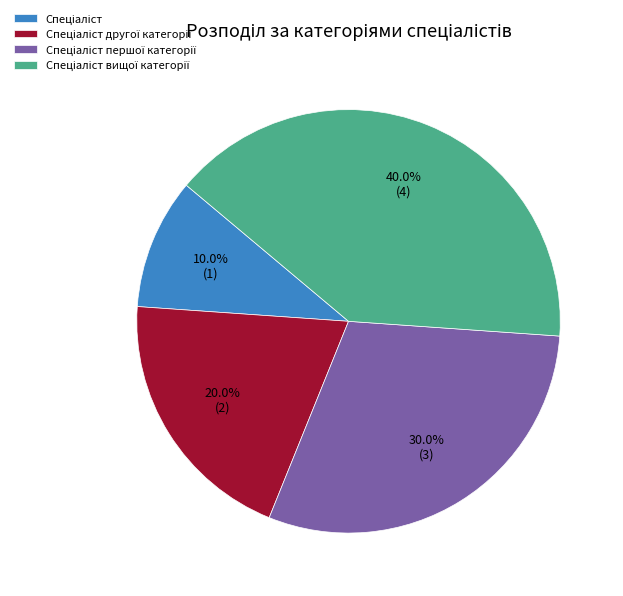

Does any single category account for the majority?

No